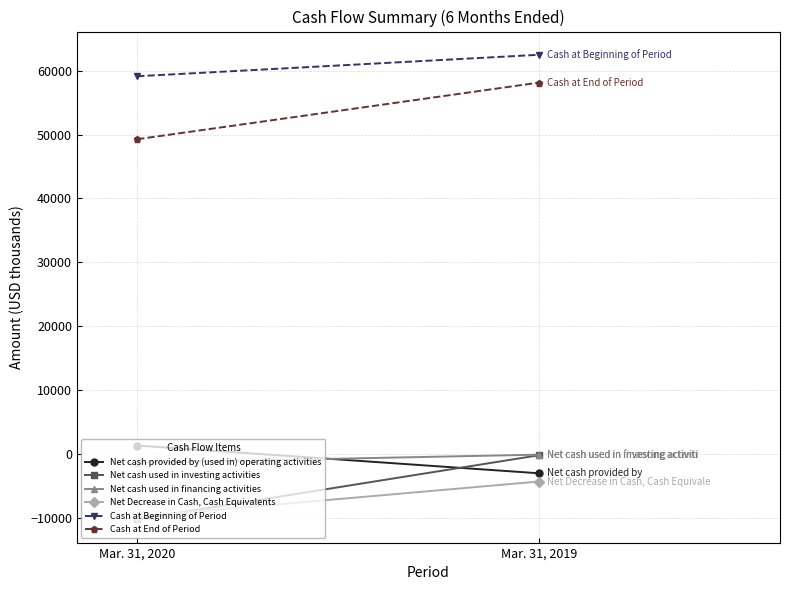

List the labels in order of Net Decrease in Cash, Cash Equivalents value, largest first.

Mar. 31, 2019, Mar. 31, 2020